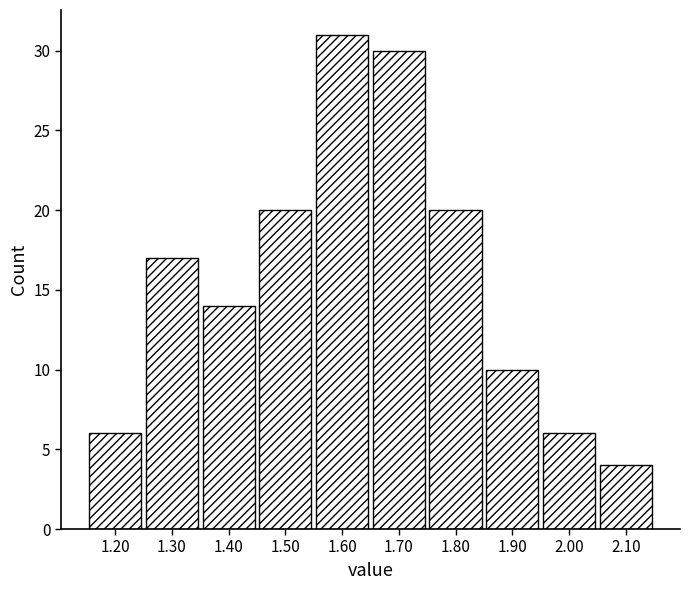

Over which range of the x-axis is the bar tallest?

1.55 to 1.65